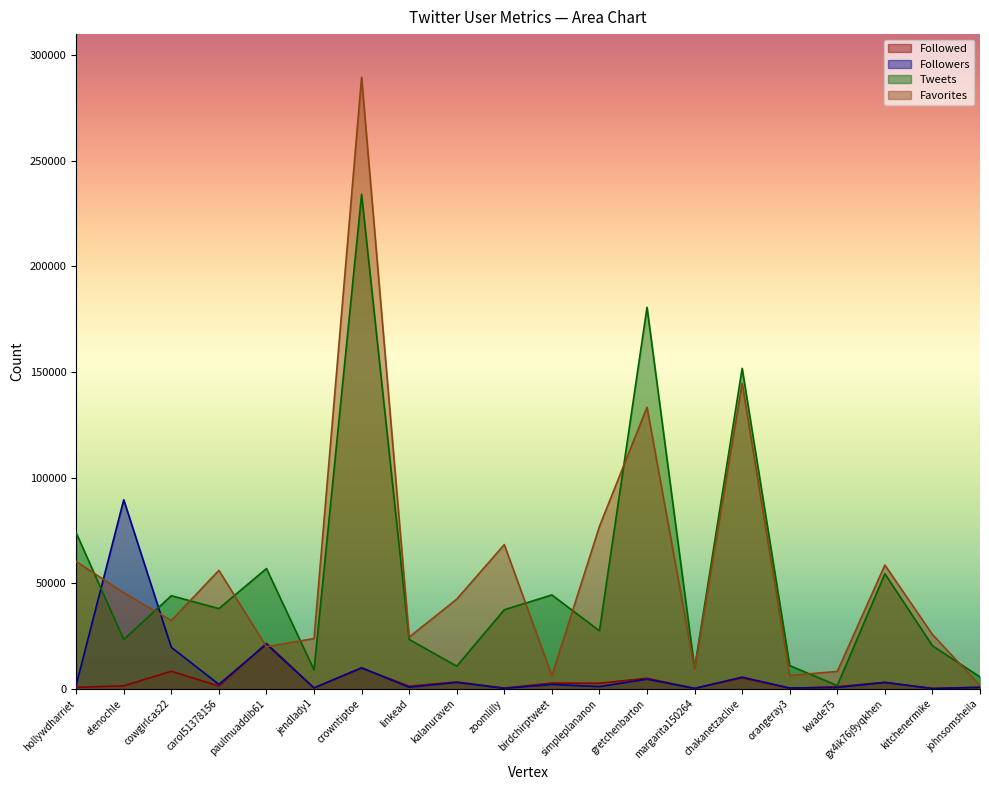

What is the spread (max minus min) of values at jendlady1?

23385